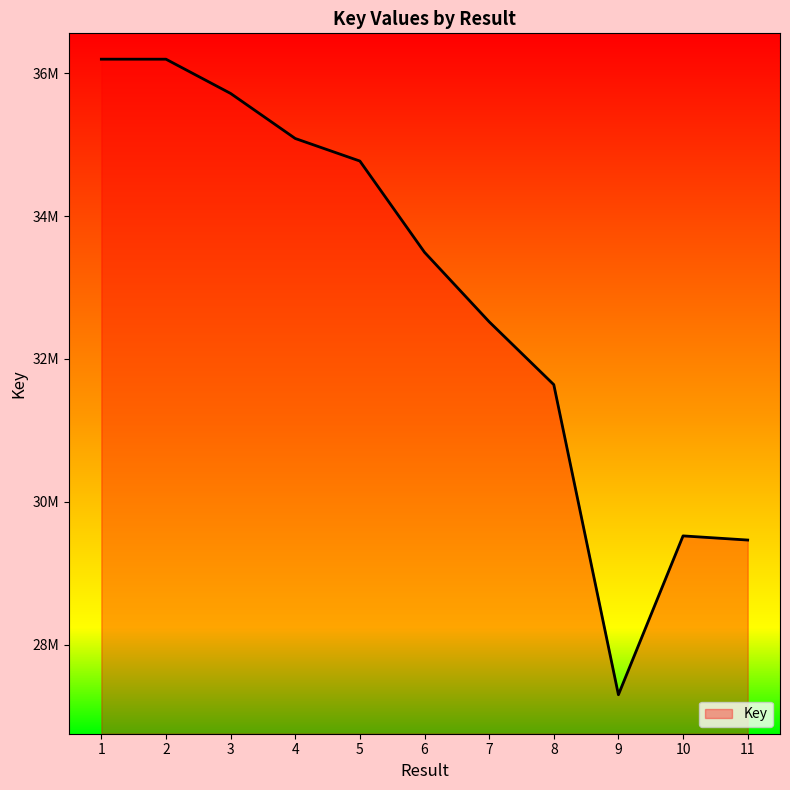

How many points are lower than both their immediate neighbors (excluding endpoints)?

1